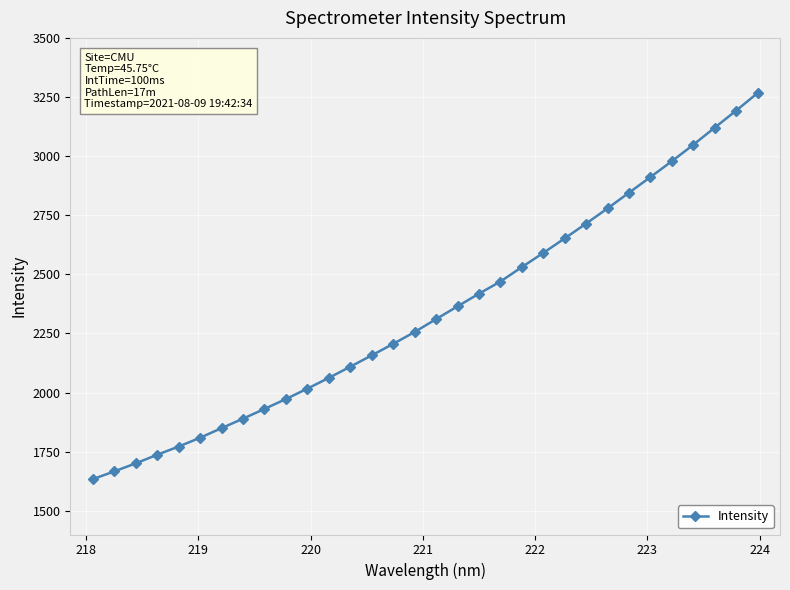

What is the minimum value shown in the chart?

1634.0